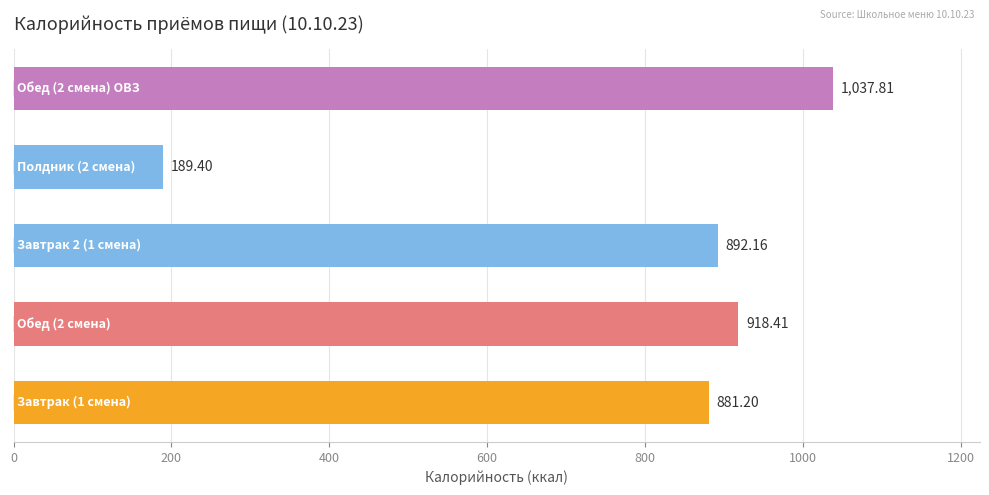

How many data points are less than 892?

2